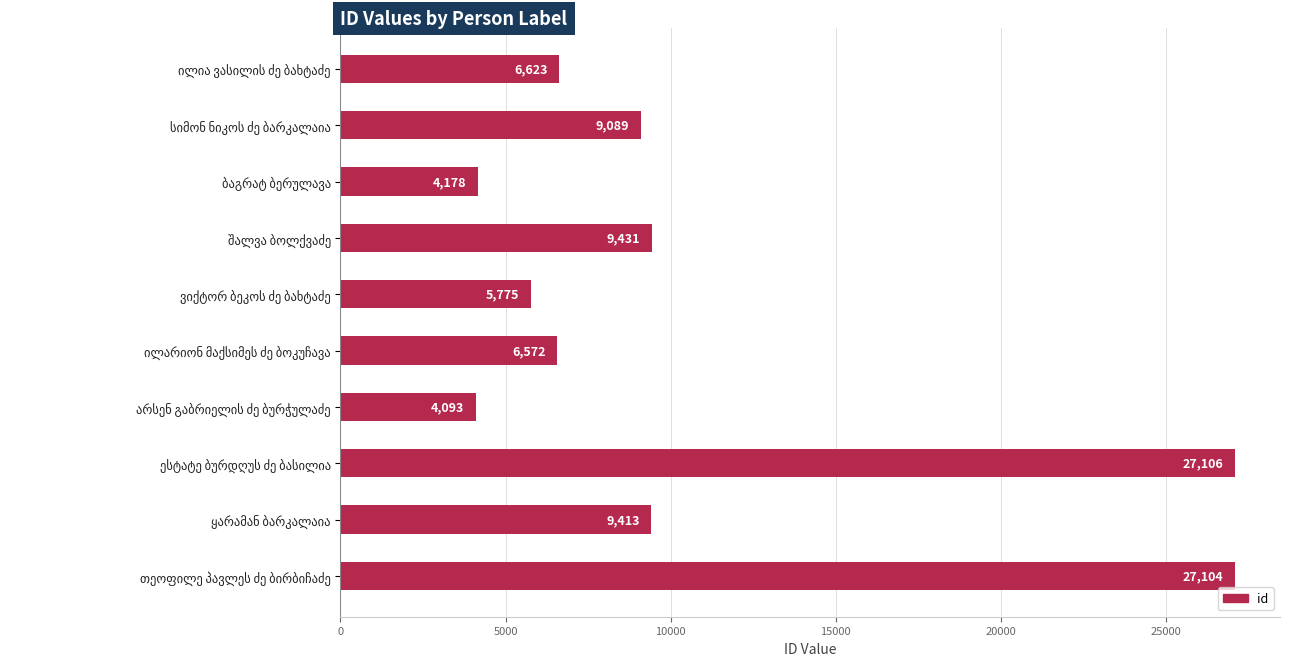

What is the average value?

10938